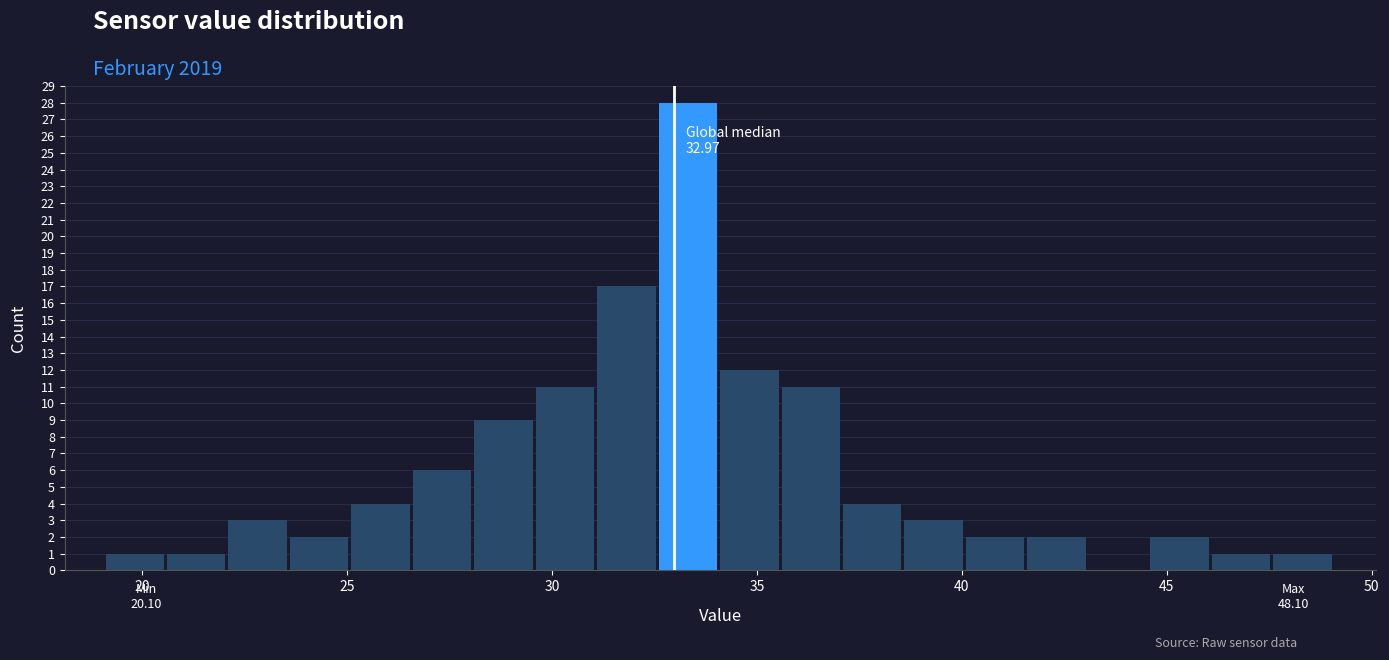

Read against the x-axis, roughly where is the centre of the tallest bar?

33.5